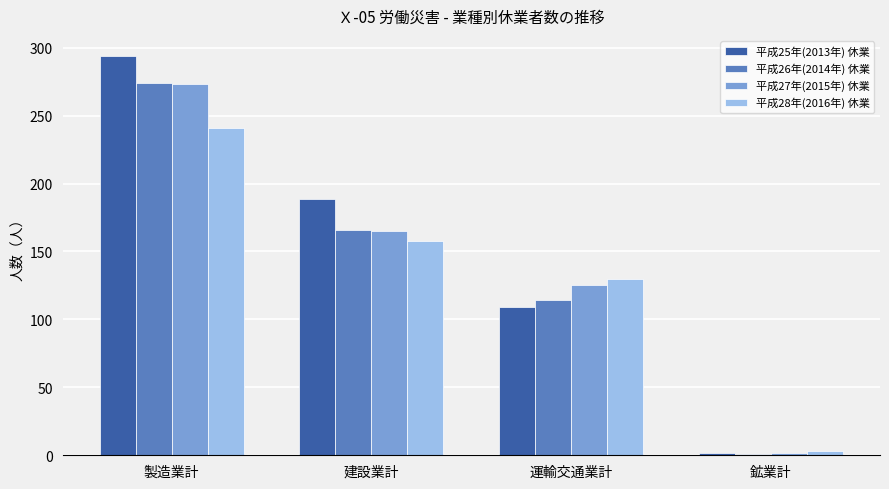

What is the lowest value of the 平成27年(2015年) 休業 series?

2